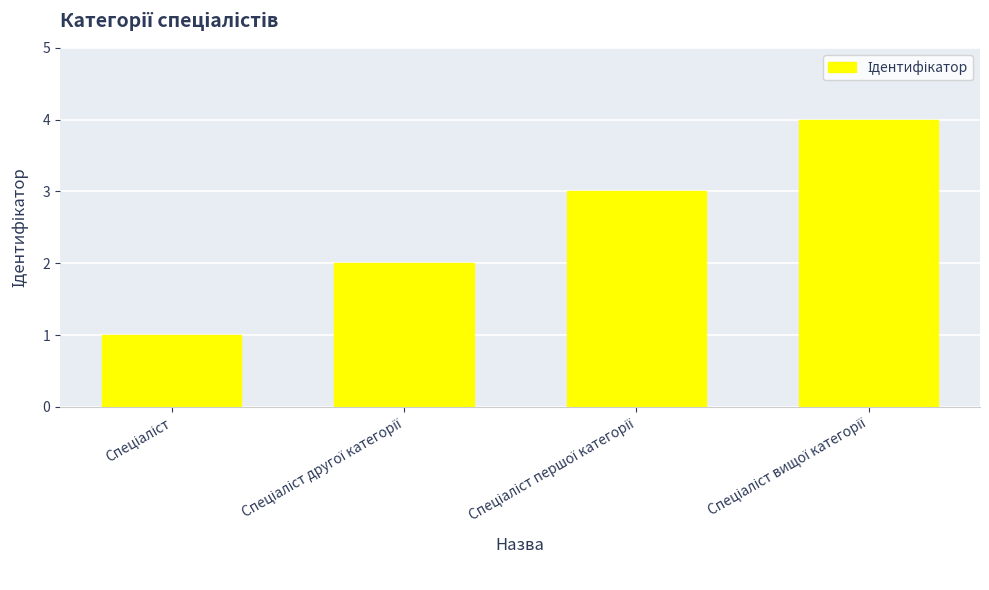

What is the sum of all values?

10